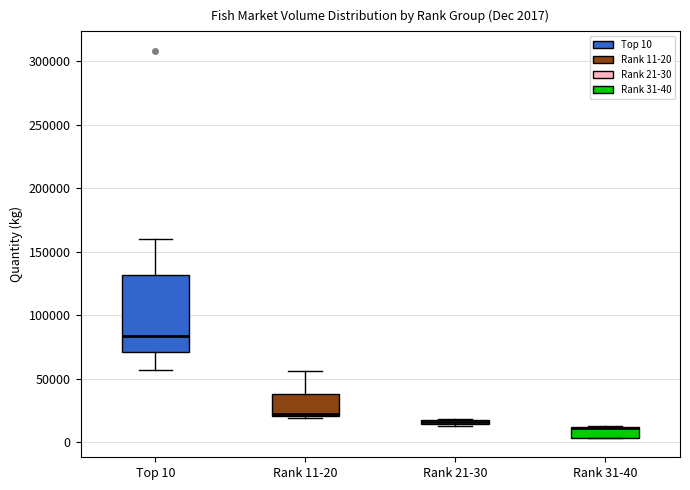

Comparing the boxes themselves (not the whiskers), which one is the tallest?

Top 10